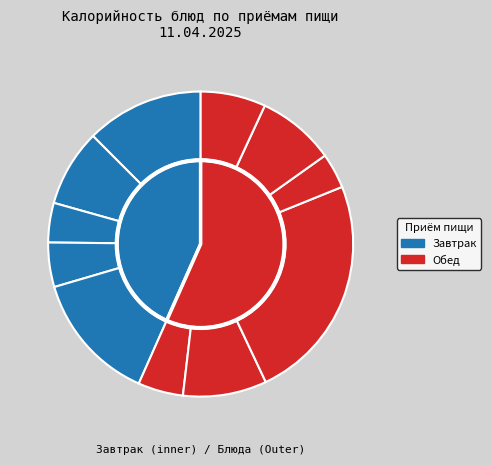

To the nearest percent, what percentage of the pie is Булочка Веснушка?

14%